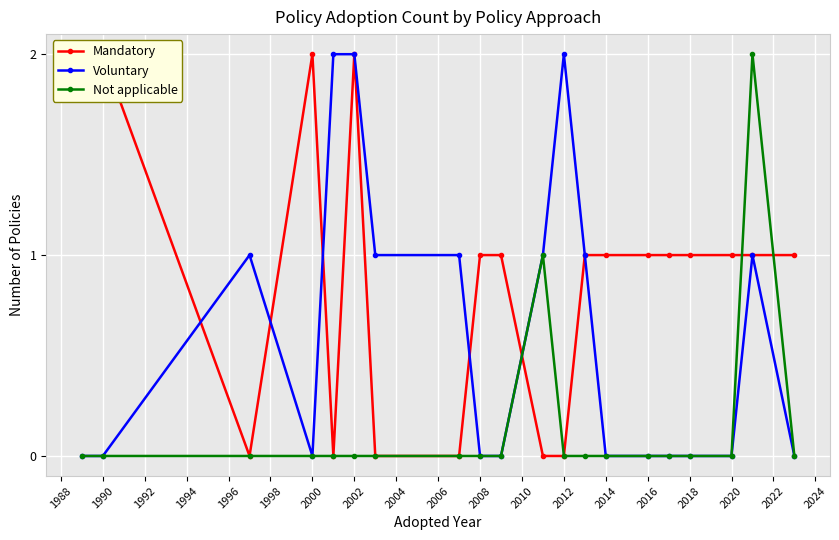

The value of Not applicable at 2012 is 0. True or false?

True